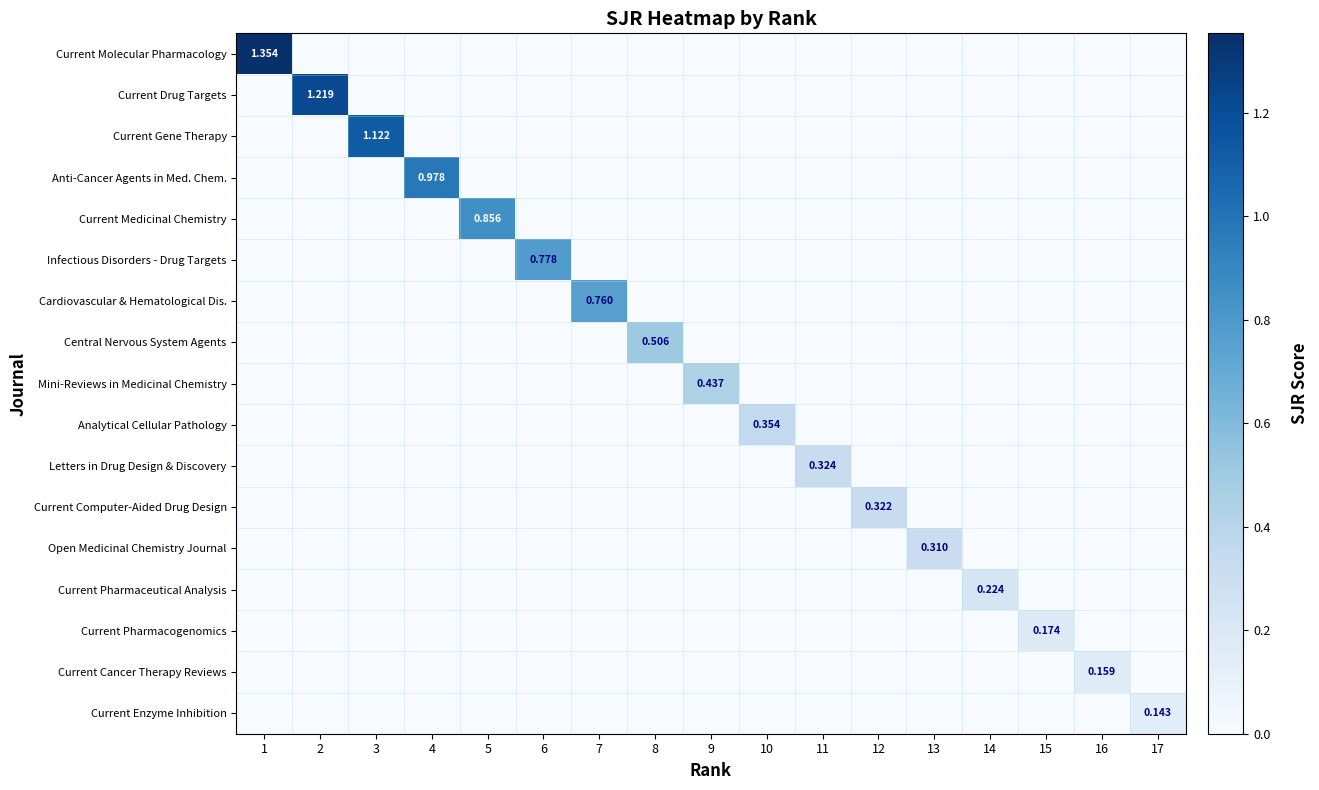

What is the difference between the maximum and minimum values in the Infectious Disorders - Drug Targets series?

0.8